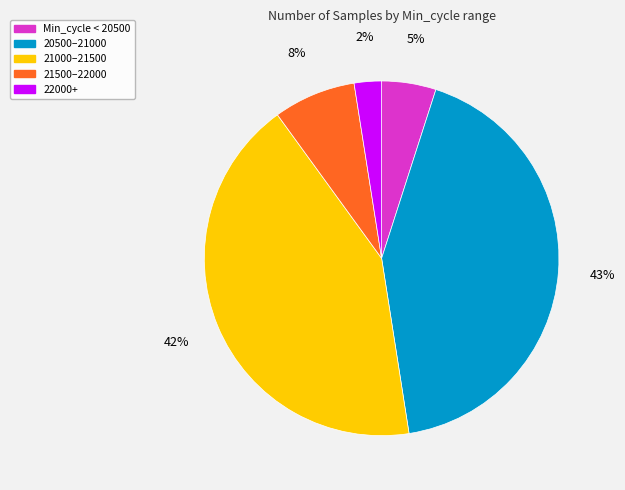

The 21000–21500 slice represents 42% of the pie. True or false?

True